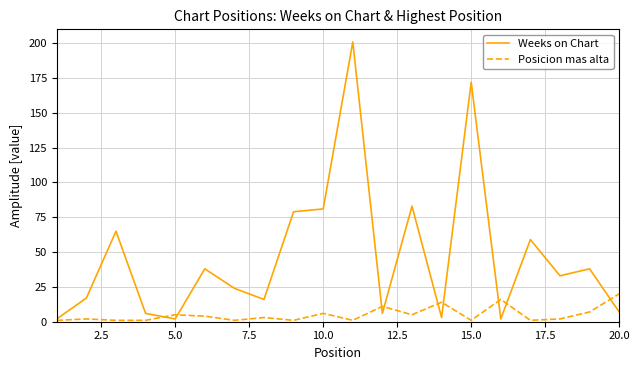

Rank the series by their maximum value, from highest to lowest.

Weeks on Chart, Posicion mas alta